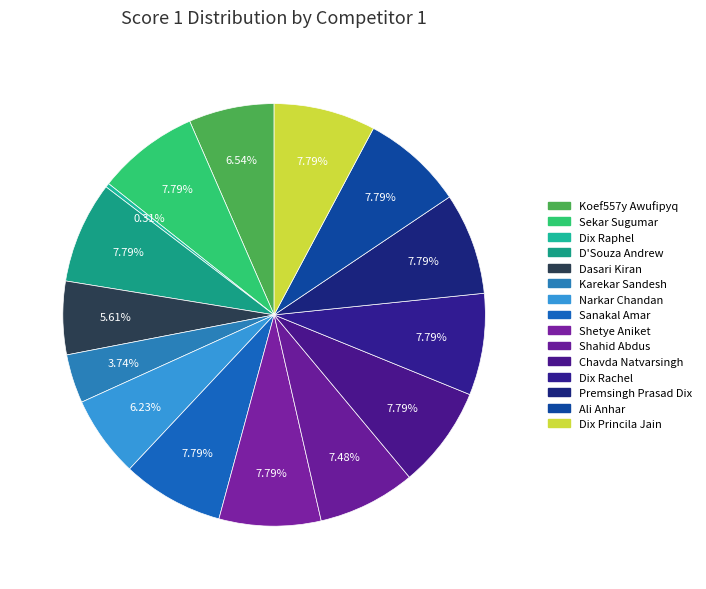

How much of the chart is everything except Ali Anhar?

92.2%